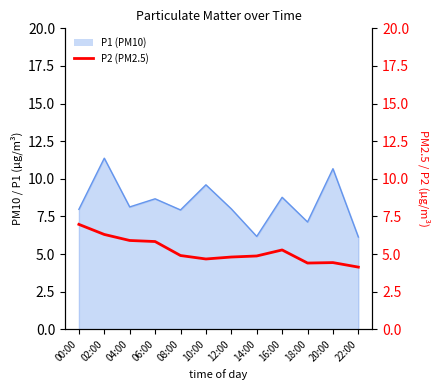

Which has a higher value, 16:00 or 22:00?

16:00